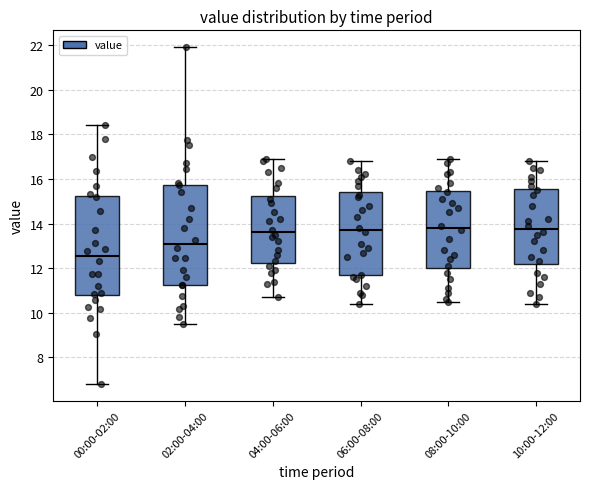

Reading left to right, read every box against the y-axis: the position of its median line, the range the box covers, and the ends of its whiskers. The values are not printed on the chart, so give them approximately, as read against the axis.

00:00-02:00: median 12.6, box 10.8 to 15.2, whiskers 6.8 to 18.4
02:00-04:00: median 13.0, box 11.2 to 15.8, whiskers 9.6 to 22.0
04:00-06:00: median 13.6, box 12.2 to 15.2, whiskers 10.8 to 17.0
06:00-08:00: median 13.8, box 11.6 to 15.4, whiskers 10.4 to 16.8
08:00-10:00: median 13.8, box 12.0 to 15.4, whiskers 10.6 to 17.0
10:00-12:00: median 13.8, box 12.2 to 15.6, whiskers 10.4 to 16.8